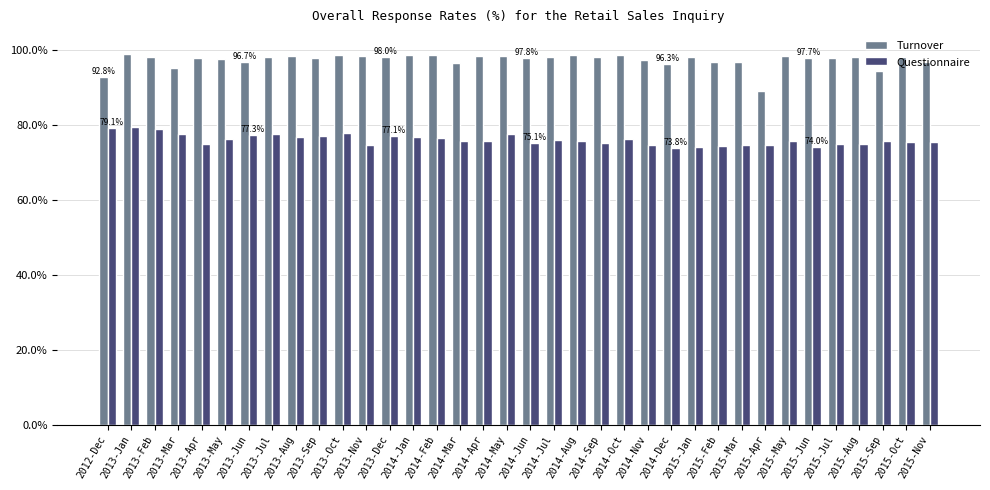

What is the difference between the highest and lowest values at 2015-Feb?

22.4